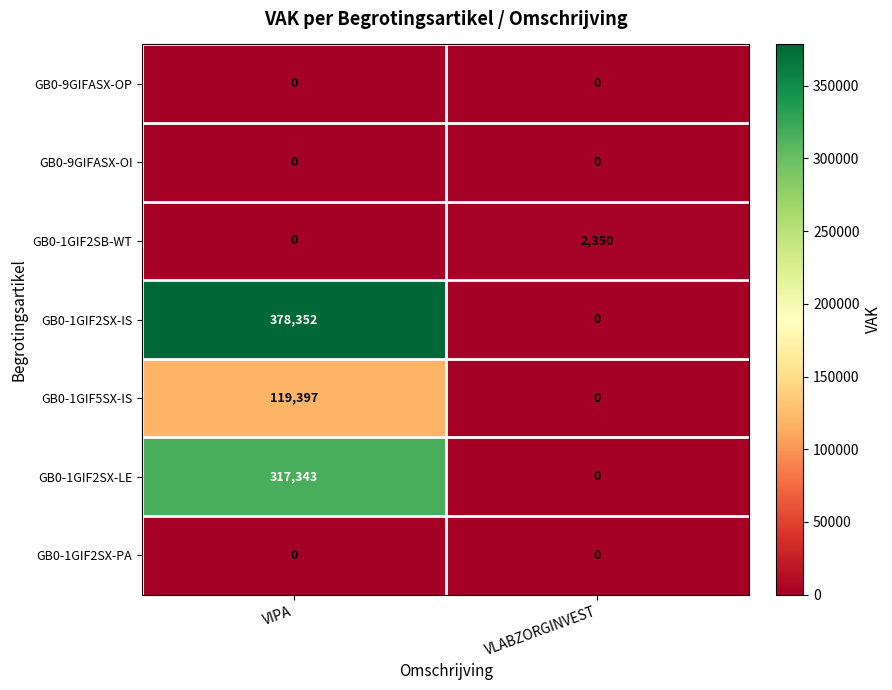

True or false: GB0-1GIF2SX-IS has a value of -159761 at VLABZORGINVEST.

False